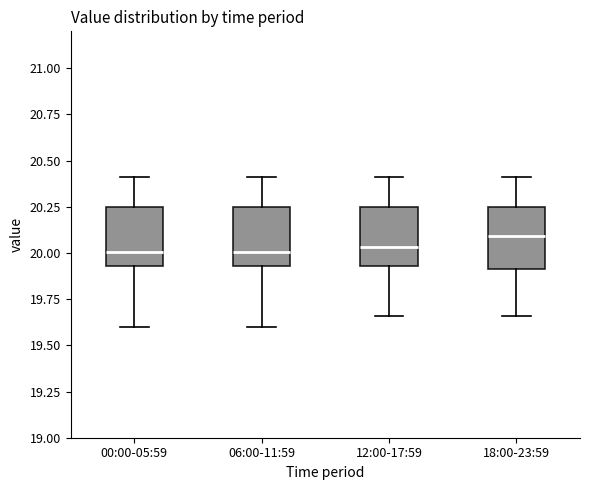

Reading left to right, transcribe this box plot: for each box, give where its median line is, the range the box spans, and where its two whiskers end, as read against the y-axis. The values are not printed on the chart, so give them approximately, as read against the axis.

00:00-05:59: median 20.00, box 19.95 to 20.25, whiskers 19.60 to 20.40
06:00-11:59: median 20.00, box 19.95 to 20.25, whiskers 19.60 to 20.40
12:00-17:59: median 20.05, box 19.95 to 20.25, whiskers 19.65 to 20.40
18:00-23:59: median 20.10, box 19.90 to 20.25, whiskers 19.65 to 20.40